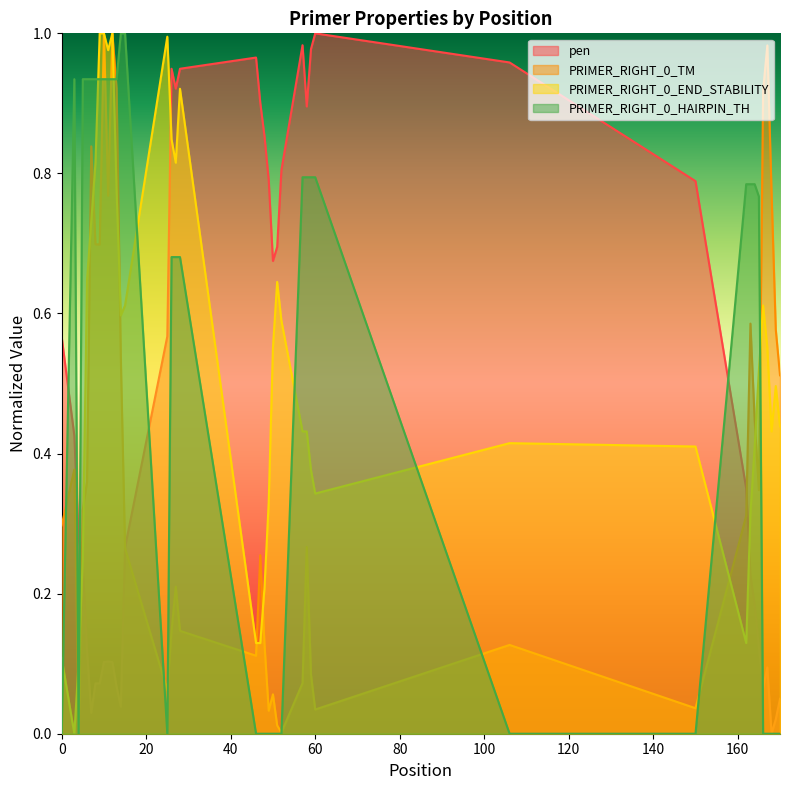

The value of PRIMER_RIGHT_0_END_STABILITY at 60 is 0.6. True or false?

False